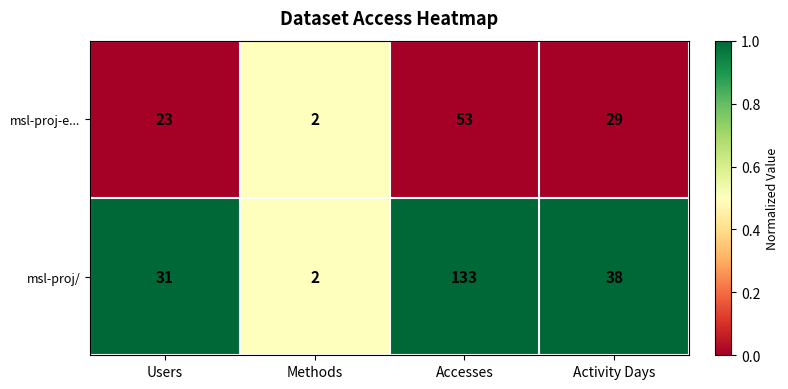

List the series in order of their peak value, lowest first.

msl-proj-e..., msl-proj/